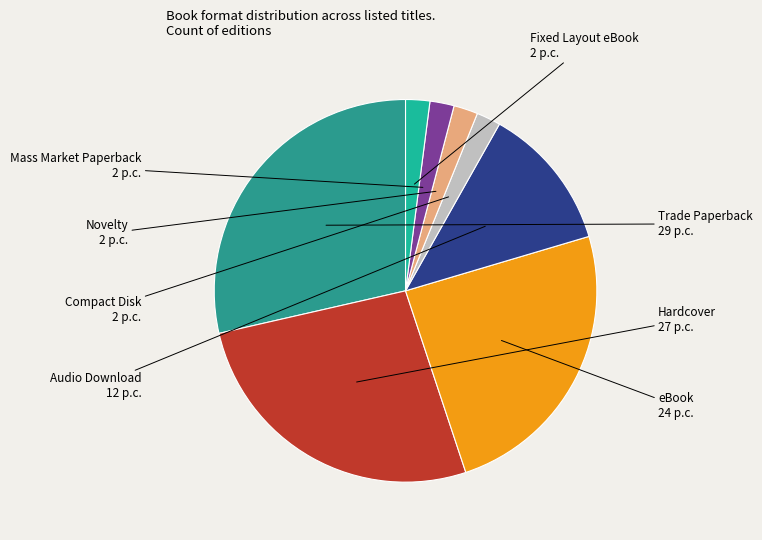

Which category has the smallest portion of the pie?

Compact Disk